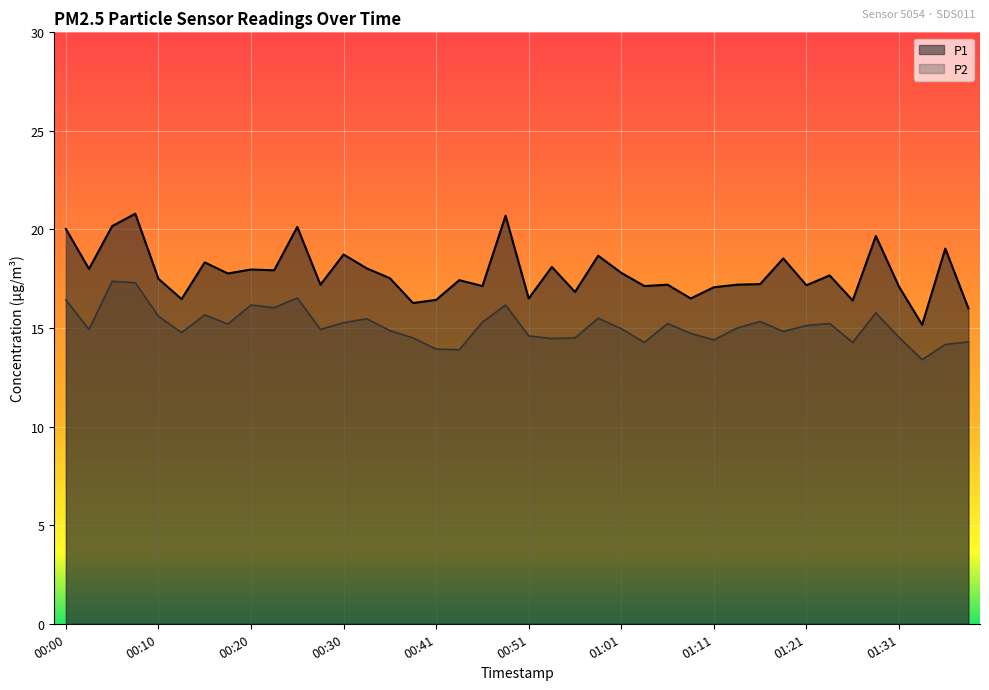

How many distinct data groups are displayed?

2